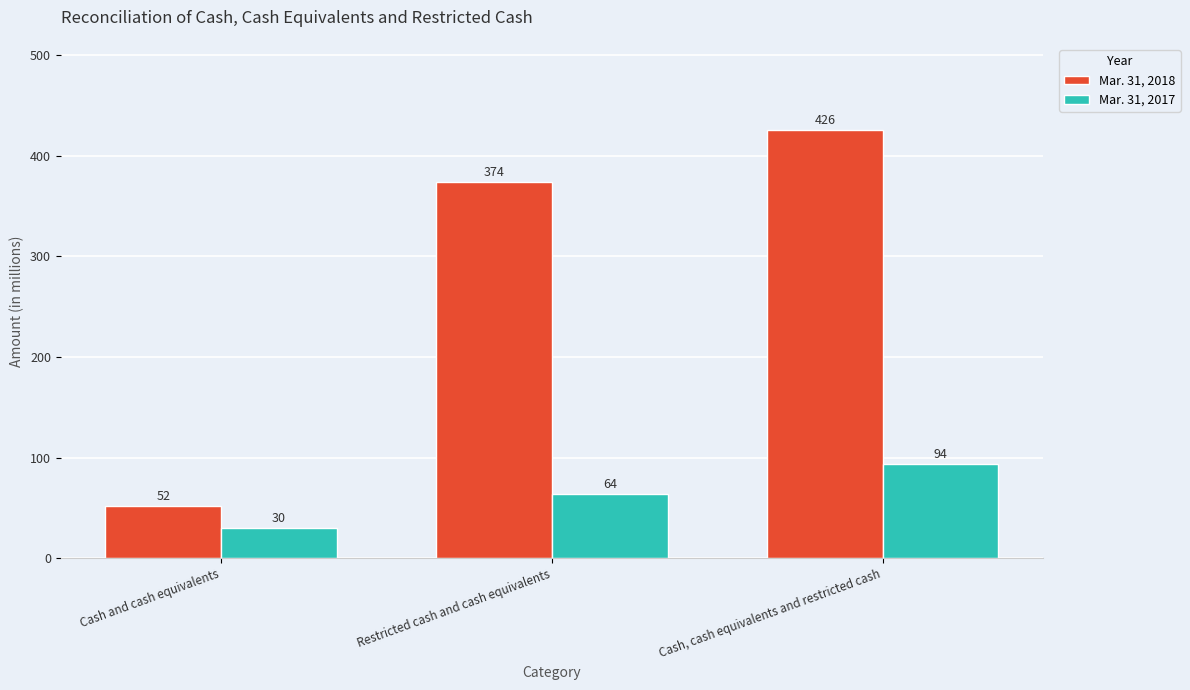

What are all the series names shown in the legend?

Mar. 31, 2018, Mar. 31, 2017